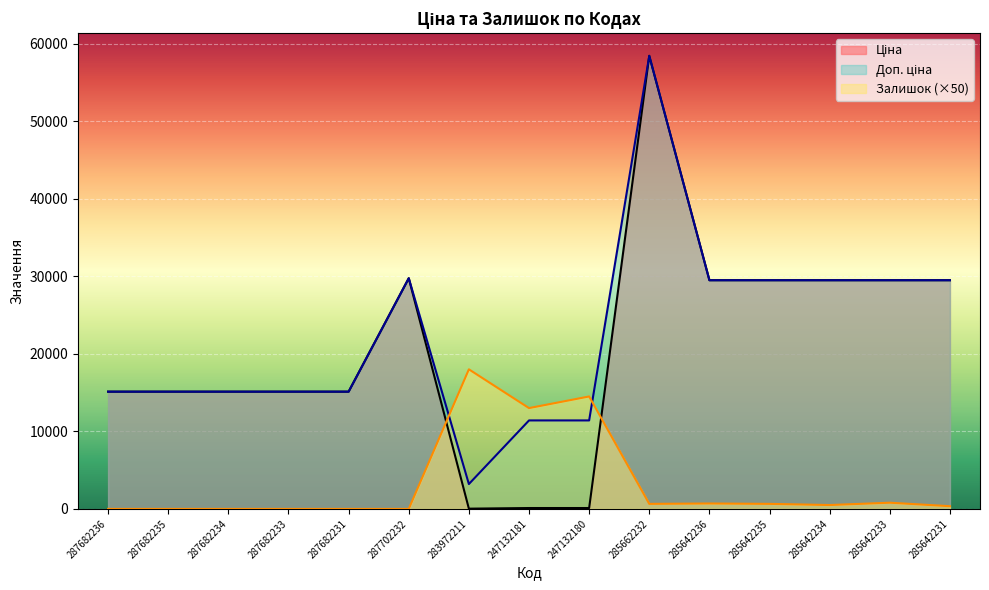

What is the maximum value shown in the chart?

58426.5